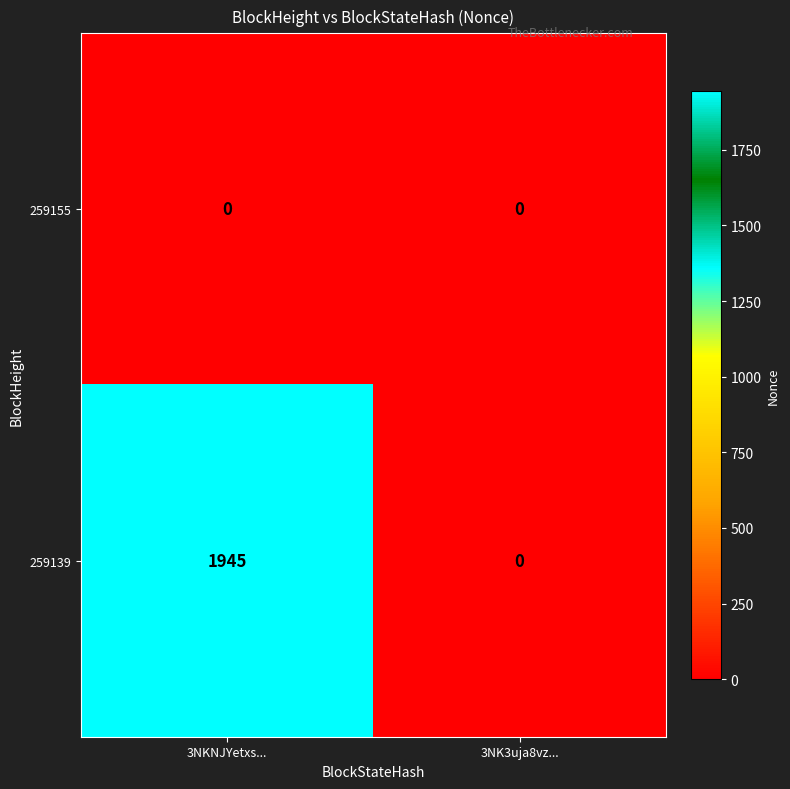

True or false: 259139 has a value of 803 at 3NK3uja8vz....

False